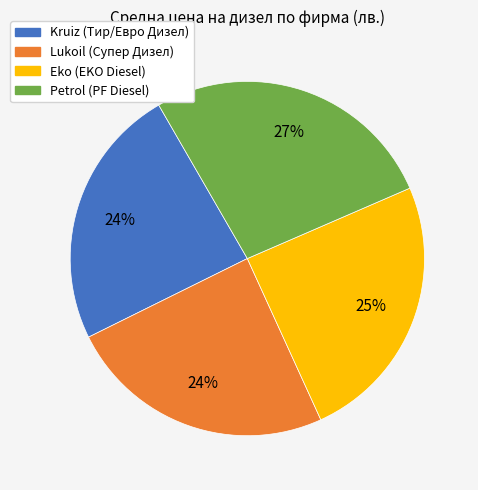

Combined, do Eko and Kruiz account for over 50%?

No